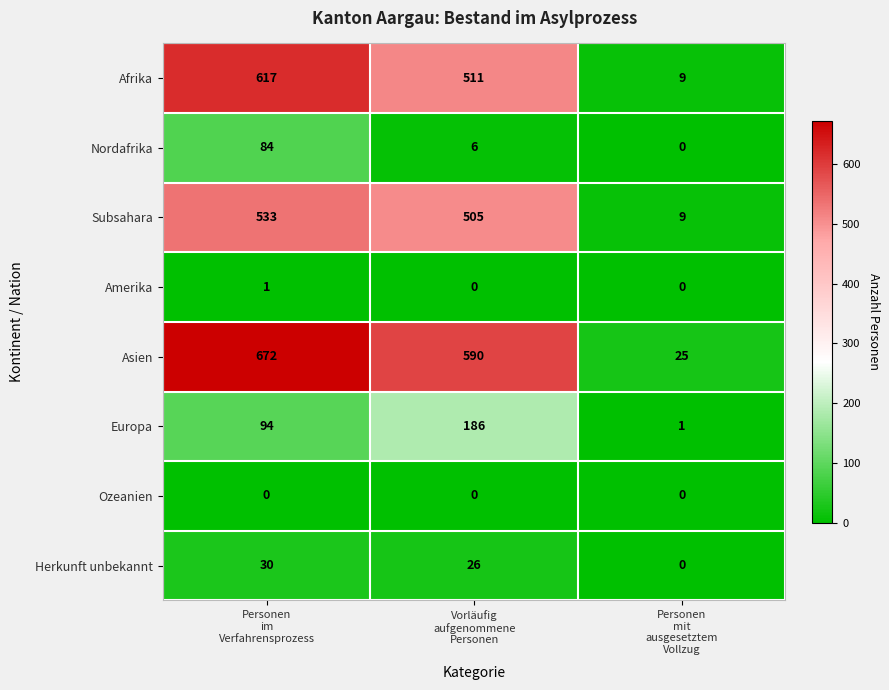

Which series has the widest spread of values?

Asien